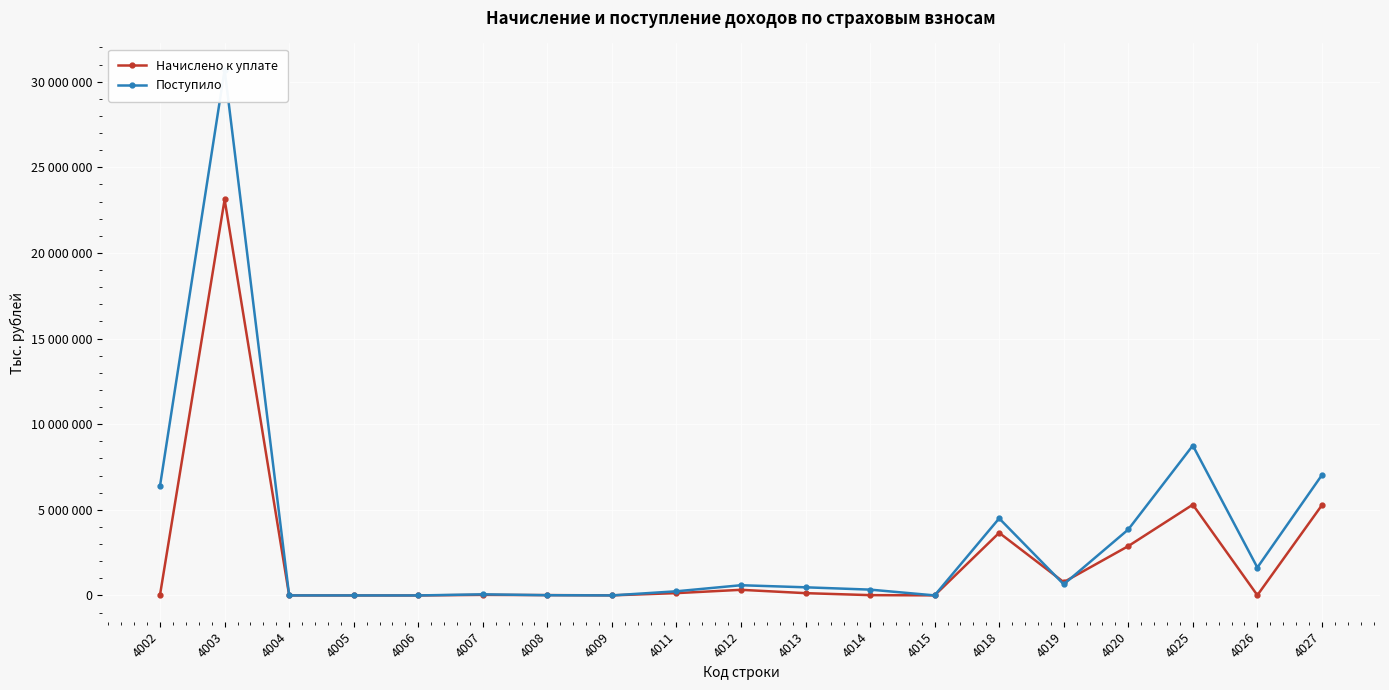

Reading left to right, list all the values displayed in this chart.

Начислено к уплате: 4002=52118	4003=23123426	4004=2071	4005=459	4006=89	4007=33592	4008=19666	4009=4809	4011=136108	4012=328819	4013=134258	4014=17691	4015=5008	4018=3657604	4019=776798	4020=2880806	4025=5302089	4026=13431	4027=5271866
Поступило: 4002=6419259	4003=30699191	4004=1507	4005=1028	4006=289	4007=65196	4008=14361	4009=1880	4011=243043	4012=596359	4013=475539	4014=339878	4015=2627	4018=4500943	4019=649619	4020=3851324	4025=8754927	4026=1630619	4027=7030350